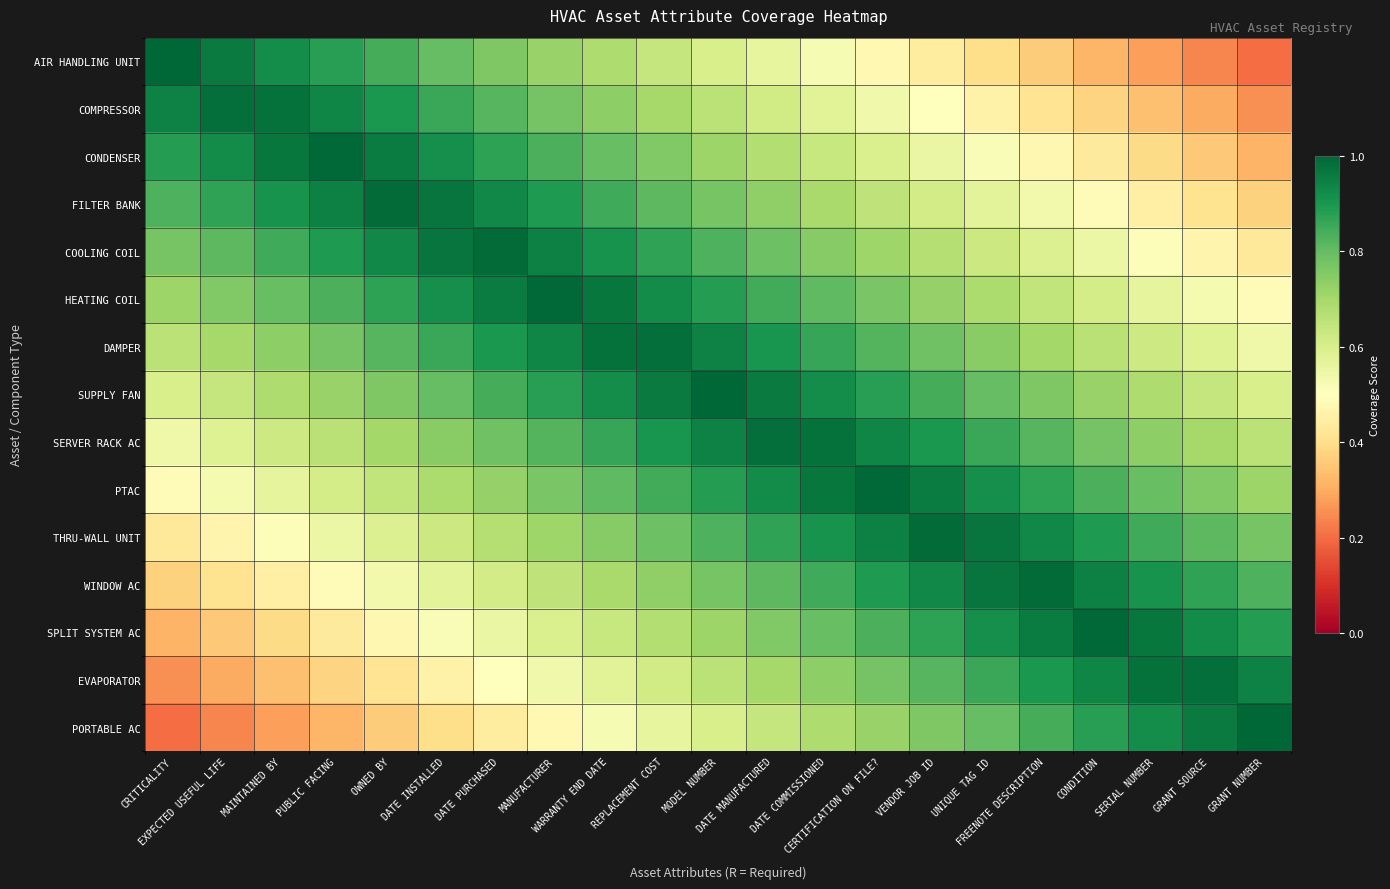

Reading right to left, transcribe all the data shown in this chart.

AIR HANDLING UNIT: GRANT NUMBER=0.2	GRANT SOURCE=0.2	SERIAL NUMBER=0.3	CONDITION=0.3	FREENOTE DESCRIPTION=0.4	UNIQUE TAG ID=0.4	VENDOR JOB ID=0.4	CERTIFICATION ON FILE?=0.5	DATE COMMISSIONED=0.5	DATE MANUFACTURED=0.6	MODEL NUMBER=0.6	REPLACEMENT COST=0.6	WARRANTY END DATE=0.7	MANUFACTURER=0.7	DATE PURCHASED=0.8	DATE INSTALLED=0.8	OWNED BY=0.8	PUBLIC FACING=0.9	MAINTAINED BY=0.9	EXPECTED USEFUL LIFE=1.0	CRITICALITY=1.0
COMPRESSOR: GRANT NUMBER=0.3	GRANT SOURCE=0.3	SERIAL NUMBER=0.3	CONDITION=0.4	FREENOTE DESCRIPTION=0.4	UNIQUE TAG ID=0.5	VENDOR JOB ID=0.5	CERTIFICATION ON FILE?=0.5	DATE COMMISSIONED=0.6	DATE MANUFACTURED=0.6	MODEL NUMBER=0.7	REPLACEMENT COST=0.7	WARRANTY END DATE=0.7	MANUFACTURER=0.8	DATE PURCHASED=0.8	DATE INSTALLED=0.9	OWNED BY=0.9	PUBLIC FACING=0.9	MAINTAINED BY=1.0	EXPECTED USEFUL LIFE=1.0	CRITICALITY=0.9
CONDENSER: GRANT NUMBER=0.3	GRANT SOURCE=0.4	SERIAL NUMBER=0.4	CONDITION=0.4	FREENOTE DESCRIPTION=0.5	UNIQUE TAG ID=0.5	VENDOR JOB ID=0.6	CERTIFICATION ON FILE?=0.6	DATE COMMISSIONED=0.6	DATE MANUFACTURED=0.7	MODEL NUMBER=0.7	REPLACEMENT COST=0.8	WARRANTY END DATE=0.8	MANUFACTURER=0.8	DATE PURCHASED=0.9	DATE INSTALLED=0.9	OWNED BY=1.0	PUBLIC FACING=1.0	MAINTAINED BY=1.0	EXPECTED USEFUL LIFE=0.9	CRITICALITY=0.9
FILTER BANK: GRANT NUMBER=0.4	GRANT SOURCE=0.4	SERIAL NUMBER=0.5	CONDITION=0.5	FREENOTE DESCRIPTION=0.5	UNIQUE TAG ID=0.6	VENDOR JOB ID=0.6	CERTIFICATION ON FILE?=0.7	DATE COMMISSIONED=0.7	DATE MANUFACTURED=0.7	MODEL NUMBER=0.8	REPLACEMENT COST=0.8	WARRANTY END DATE=0.9	MANUFACTURER=0.9	DATE PURCHASED=0.9	DATE INSTALLED=1.0	OWNED BY=1.0	PUBLIC FACING=0.9	MAINTAINED BY=0.9	EXPECTED USEFUL LIFE=0.9	CRITICALITY=0.8
COOLING COIL: GRANT NUMBER=0.4	GRANT SOURCE=0.5	SERIAL NUMBER=0.5	CONDITION=0.5	FREENOTE DESCRIPTION=0.6	UNIQUE TAG ID=0.6	VENDOR JOB ID=0.7	CERTIFICATION ON FILE?=0.7	DATE COMMISSIONED=0.7	DATE MANUFACTURED=0.8	MODEL NUMBER=0.8	REPLACEMENT COST=0.9	WARRANTY END DATE=0.9	MANUFACTURER=0.9	DATE PURCHASED=1.0	DATE INSTALLED=1.0	OWNED BY=0.9	PUBLIC FACING=0.9	MAINTAINED BY=0.9	EXPECTED USEFUL LIFE=0.8	CRITICALITY=0.8
HEATING COIL: GRANT NUMBER=0.5	GRANT SOURCE=0.5	SERIAL NUMBER=0.6	CONDITION=0.6	FREENOTE DESCRIPTION=0.6	UNIQUE TAG ID=0.7	VENDOR JOB ID=0.7	CERTIFICATION ON FILE?=0.8	DATE COMMISSIONED=0.8	DATE MANUFACTURED=0.8	MODEL NUMBER=0.9	REPLACEMENT COST=0.9	WARRANTY END DATE=1.0	MANUFACTURER=1.0	DATE PURCHASED=1.0	DATE INSTALLED=0.9	OWNED BY=0.9	PUBLIC FACING=0.8	MAINTAINED BY=0.8	EXPECTED USEFUL LIFE=0.8	CRITICALITY=0.7
DAMPER: GRANT NUMBER=0.5	GRANT SOURCE=0.6	SERIAL NUMBER=0.6	CONDITION=0.7	FREENOTE DESCRIPTION=0.7	UNIQUE TAG ID=0.7	VENDOR JOB ID=0.8	CERTIFICATION ON FILE?=0.8	DATE COMMISSIONED=0.9	DATE MANUFACTURED=0.9	MODEL NUMBER=0.9	REPLACEMENT COST=1.0	WARRANTY END DATE=1.0	MANUFACTURER=0.9	DATE PURCHASED=0.9	DATE INSTALLED=0.9	OWNED BY=0.8	PUBLIC FACING=0.8	MAINTAINED BY=0.7	EXPECTED USEFUL LIFE=0.7	CRITICALITY=0.7
SUPPLY FAN: GRANT NUMBER=0.6	GRANT SOURCE=0.6	SERIAL NUMBER=0.7	CONDITION=0.7	FREENOTE DESCRIPTION=0.8	UNIQUE TAG ID=0.8	VENDOR JOB ID=0.8	CERTIFICATION ON FILE?=0.9	DATE COMMISSIONED=0.9	DATE MANUFACTURED=1.0	MODEL NUMBER=1.0	REPLACEMENT COST=1.0	WARRANTY END DATE=0.9	MANUFACTURER=0.9	DATE PURCHASED=0.8	DATE INSTALLED=0.8	OWNED BY=0.8	PUBLIC FACING=0.7	MAINTAINED BY=0.7	EXPECTED USEFUL LIFE=0.6	CRITICALITY=0.6
SERVER RACK AC: GRANT NUMBER=0.7	GRANT SOURCE=0.7	SERIAL NUMBER=0.7	CONDITION=0.8	FREENOTE DESCRIPTION=0.8	UNIQUE TAG ID=0.9	VENDOR JOB ID=0.9	CERTIFICATION ON FILE?=0.9	DATE COMMISSIONED=1.0	DATE MANUFACTURED=1.0	MODEL NUMBER=0.9	REPLACEMENT COST=0.9	WARRANTY END DATE=0.9	MANUFACTURER=0.8	DATE PURCHASED=0.8	DATE INSTALLED=0.7	OWNED BY=0.7	PUBLIC FACING=0.7	MAINTAINED BY=0.6	EXPECTED USEFUL LIFE=0.6	CRITICALITY=0.5
PTAC: GRANT NUMBER=0.7	GRANT SOURCE=0.8	SERIAL NUMBER=0.8	CONDITION=0.8	FREENOTE DESCRIPTION=0.9	UNIQUE TAG ID=0.9	VENDOR JOB ID=1.0	CERTIFICATION ON FILE?=1.0	DATE COMMISSIONED=1.0	DATE MANUFACTURED=0.9	MODEL NUMBER=0.9	REPLACEMENT COST=0.8	WARRANTY END DATE=0.8	MANUFACTURER=0.8	DATE PURCHASED=0.7	DATE INSTALLED=0.7	OWNED BY=0.6	PUBLIC FACING=0.6	MAINTAINED BY=0.6	EXPECTED USEFUL LIFE=0.5	CRITICALITY=0.5
THRU-WALL UNIT: GRANT NUMBER=0.8	GRANT SOURCE=0.8	SERIAL NUMBER=0.9	CONDITION=0.9	FREENOTE DESCRIPTION=0.9	UNIQUE TAG ID=1.0	VENDOR JOB ID=1.0	CERTIFICATION ON FILE?=0.9	DATE COMMISSIONED=0.9	DATE MANUFACTURED=0.9	MODEL NUMBER=0.8	REPLACEMENT COST=0.8	WARRANTY END DATE=0.7	MANUFACTURER=0.7	DATE PURCHASED=0.7	DATE INSTALLED=0.6	OWNED BY=0.6	PUBLIC FACING=0.5	MAINTAINED BY=0.5	EXPECTED USEFUL LIFE=0.5	CRITICALITY=0.4
WINDOW AC: GRANT NUMBER=0.8	GRANT SOURCE=0.9	SERIAL NUMBER=0.9	CONDITION=0.9	FREENOTE DESCRIPTION=1.0	UNIQUE TAG ID=1.0	VENDOR JOB ID=0.9	CERTIFICATION ON FILE?=0.9	DATE COMMISSIONED=0.9	DATE MANUFACTURED=0.8	MODEL NUMBER=0.8	REPLACEMENT COST=0.7	WARRANTY END DATE=0.7	MANUFACTURER=0.7	DATE PURCHASED=0.6	DATE INSTALLED=0.6	OWNED BY=0.5	PUBLIC FACING=0.5	MAINTAINED BY=0.5	EXPECTED USEFUL LIFE=0.4	CRITICALITY=0.4
SPLIT SYSTEM AC: GRANT NUMBER=0.9	GRANT SOURCE=0.9	SERIAL NUMBER=1.0	CONDITION=1.0	FREENOTE DESCRIPTION=1.0	UNIQUE TAG ID=0.9	VENDOR JOB ID=0.9	CERTIFICATION ON FILE?=0.8	DATE COMMISSIONED=0.8	DATE MANUFACTURED=0.8	MODEL NUMBER=0.7	REPLACEMENT COST=0.7	WARRANTY END DATE=0.6	MANUFACTURER=0.6	DATE PURCHASED=0.6	DATE INSTALLED=0.5	OWNED BY=0.5	PUBLIC FACING=0.4	MAINTAINED BY=0.4	EXPECTED USEFUL LIFE=0.4	CRITICALITY=0.3
EVAPORATOR: GRANT NUMBER=0.9	GRANT SOURCE=1.0	SERIAL NUMBER=1.0	CONDITION=0.9	FREENOTE DESCRIPTION=0.9	UNIQUE TAG ID=0.9	VENDOR JOB ID=0.8	CERTIFICATION ON FILE?=0.8	DATE COMMISSIONED=0.7	DATE MANUFACTURED=0.7	MODEL NUMBER=0.7	REPLACEMENT COST=0.6	WARRANTY END DATE=0.6	MANUFACTURER=0.5	DATE PURCHASED=0.5	DATE INSTALLED=0.5	OWNED BY=0.4	PUBLIC FACING=0.4	MAINTAINED BY=0.3	EXPECTED USEFUL LIFE=0.3	CRITICALITY=0.3
PORTABLE AC: GRANT NUMBER=1.0	GRANT SOURCE=1.0	SERIAL NUMBER=0.9	CONDITION=0.9	FREENOTE DESCRIPTION=0.8	UNIQUE TAG ID=0.8	VENDOR JOB ID=0.8	CERTIFICATION ON FILE?=0.7	DATE COMMISSIONED=0.7	DATE MANUFACTURED=0.6	MODEL NUMBER=0.6	REPLACEMENT COST=0.6	WARRANTY END DATE=0.5	MANUFACTURER=0.5	DATE PURCHASED=0.4	DATE INSTALLED=0.4	OWNED BY=0.4	PUBLIC FACING=0.3	MAINTAINED BY=0.3	EXPECTED USEFUL LIFE=0.2	CRITICALITY=0.2